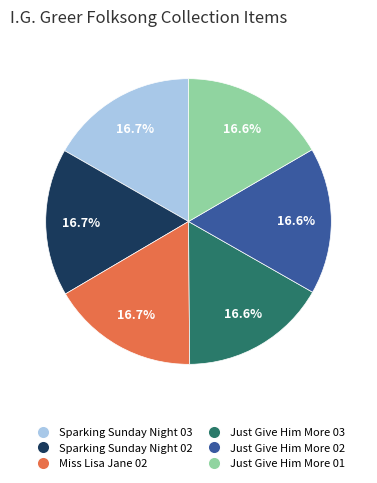

Is there a majority slice in this chart?

No